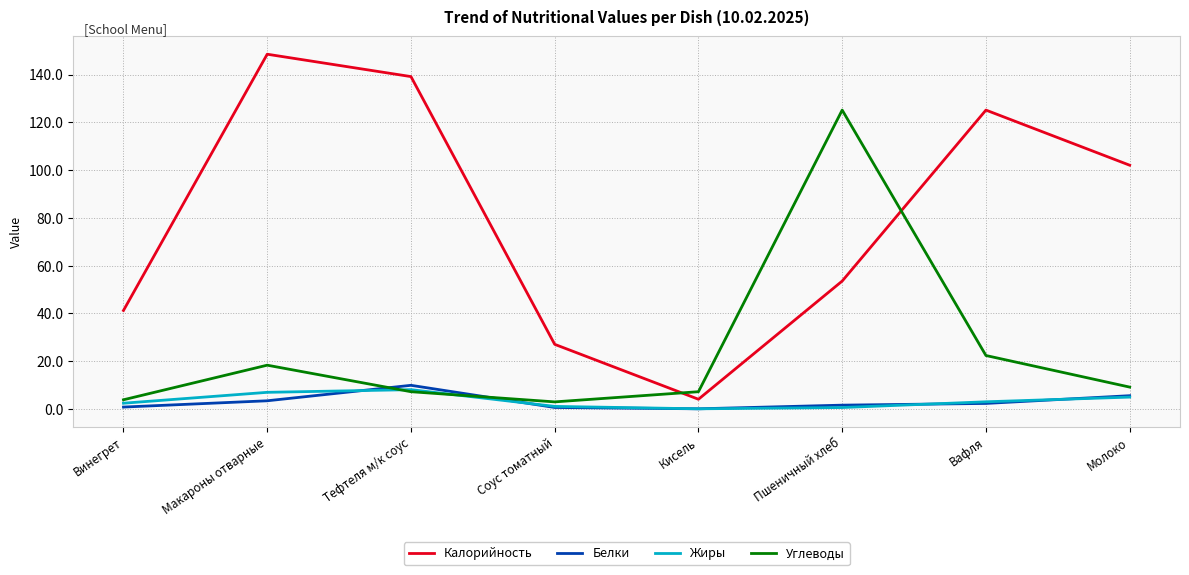

What are all the series names shown in the legend?

Калорийность, Белки, Жиры, Углеводы